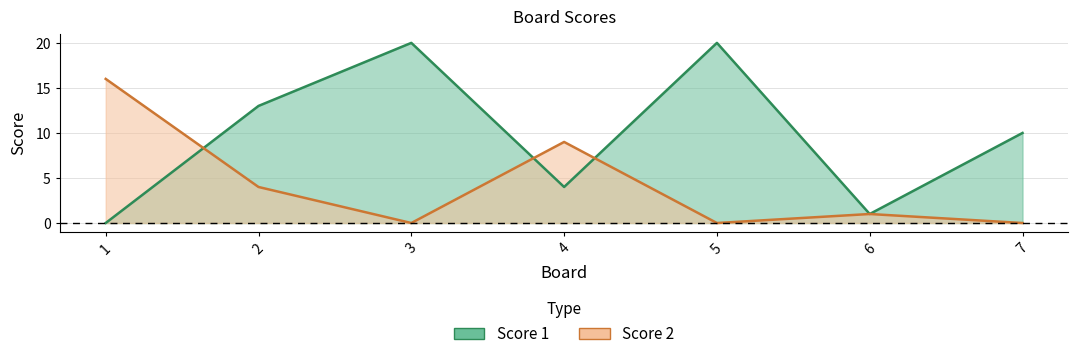

At 4, list the series in order from largest to smallest.

Score 2, Score 1